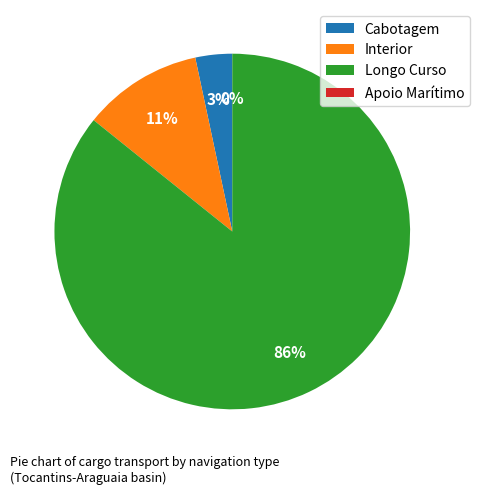

To the nearest percent, what is the difference between the Cabotagem and Interior slice percentages?

8%